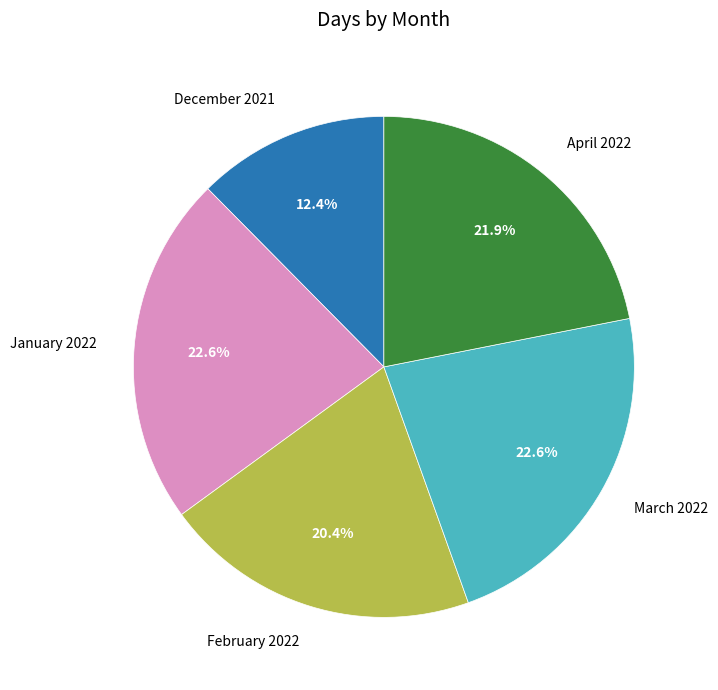

How much of the chart is everything except March 2022?

77.4%